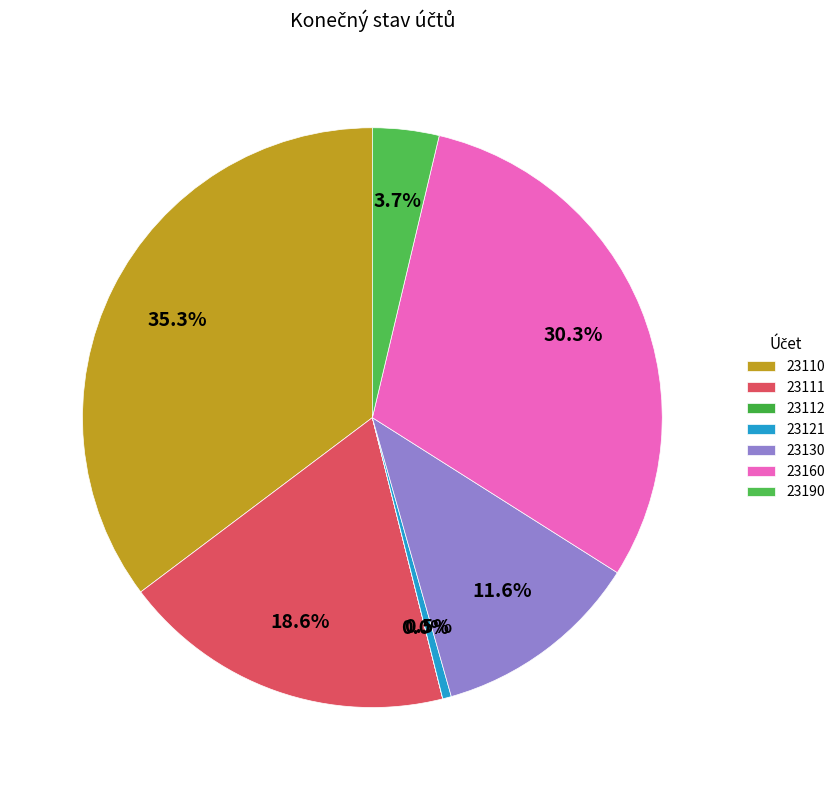

To the nearest percent, what is the combined percentage of 23110 and 23160?

66%